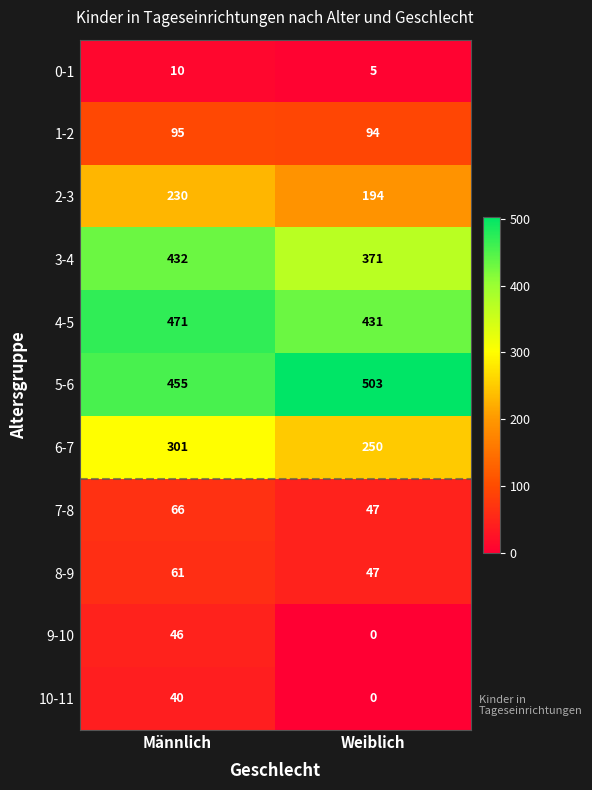

Which series changed the most between Männlich and Weiblich?

3-4